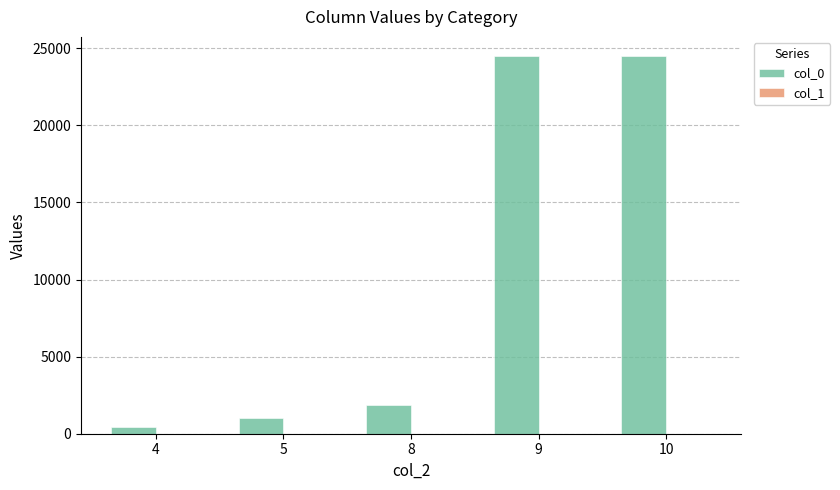

What is the sum of all col_0 values?

52299.9